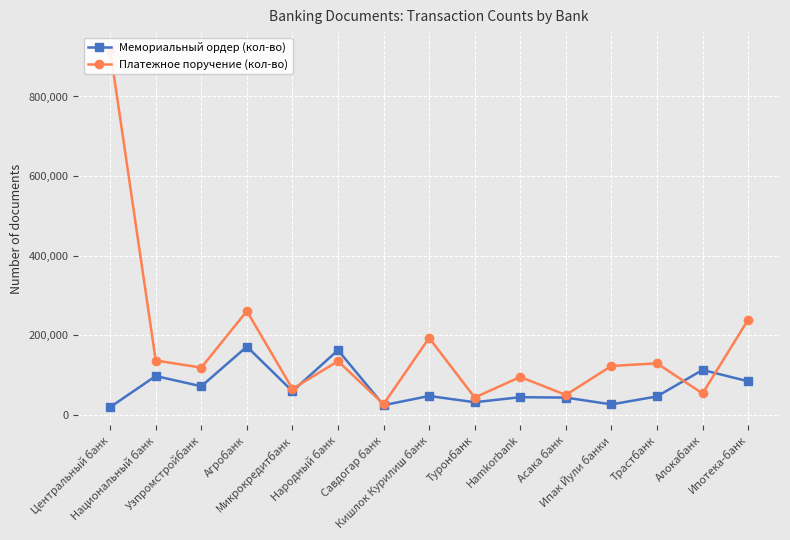

Rank the series by their average value, from highest to lowest.

Платежное поручение (кол-во), Мемориальный ордер (кол-во)